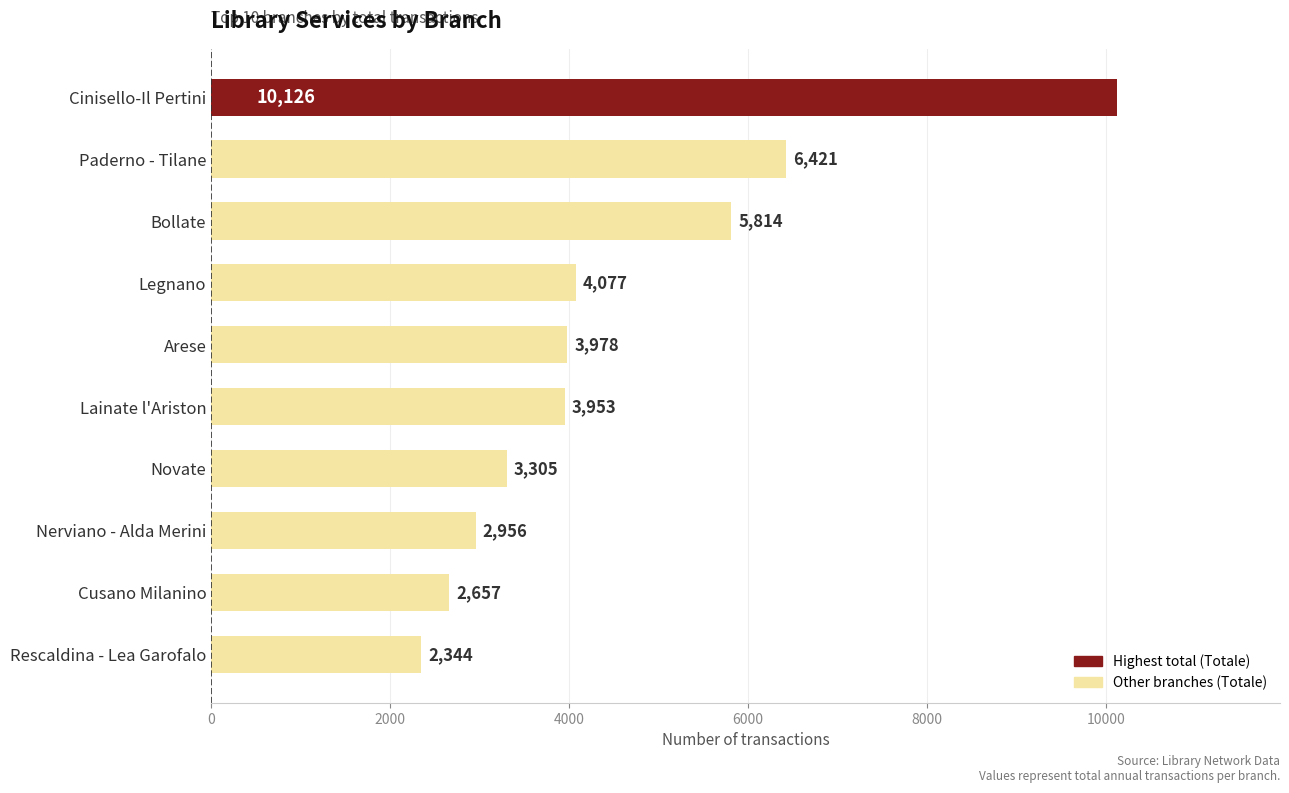

Where is the data nearest to the value 6235?

Paderno - Tilane